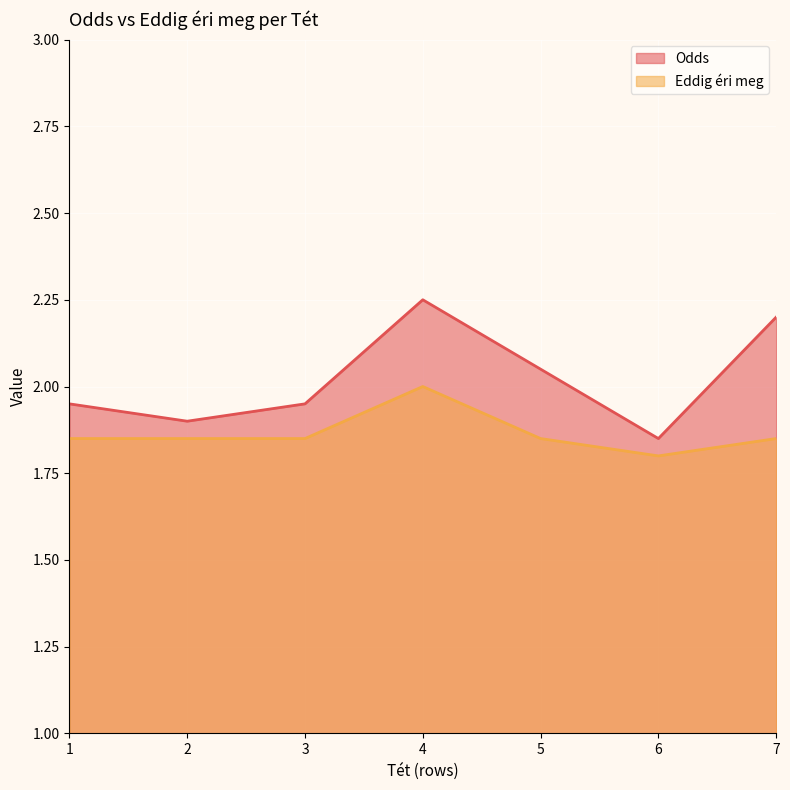

Reading left to right, list all the values displayed in this chart.

Odds: 1.9	1.9	1.9	2.2	2.0	1.9	2.2
Eddig éri meg: 1.9	1.9	1.9	2.0	1.9	1.8	1.9